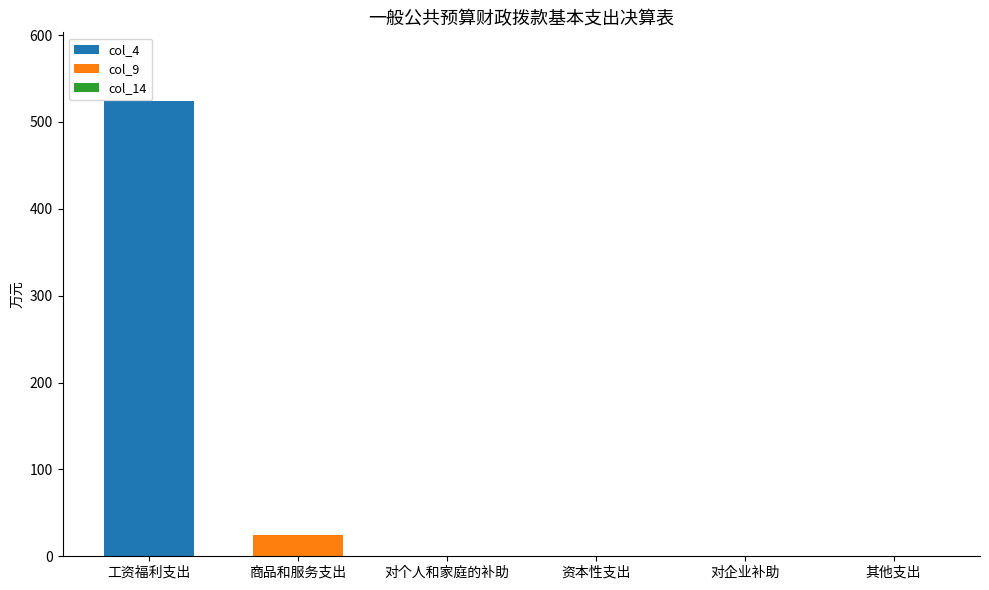

What is the sum of the col_4 values at 工资福利支出 and 其他支出?

524.4